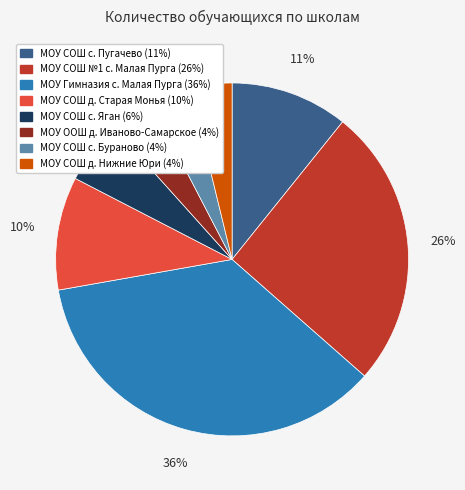

The МОУ СОШ №1 с. Малая Пурга slice represents 26% of the pie. True or false?

True